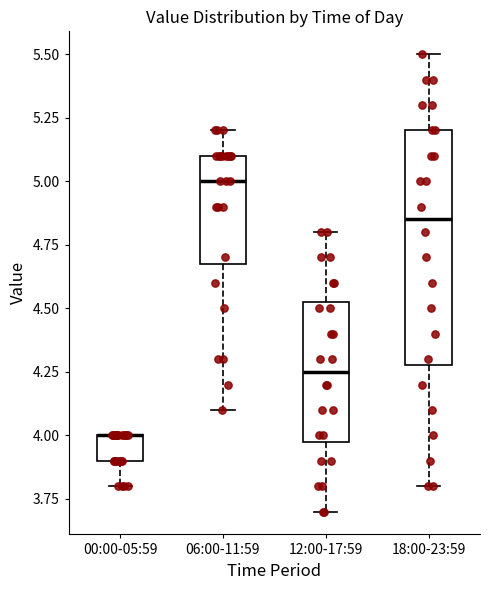

Comparing the boxes themselves (not the whiskers), which one is the tallest?

18:00-23:59